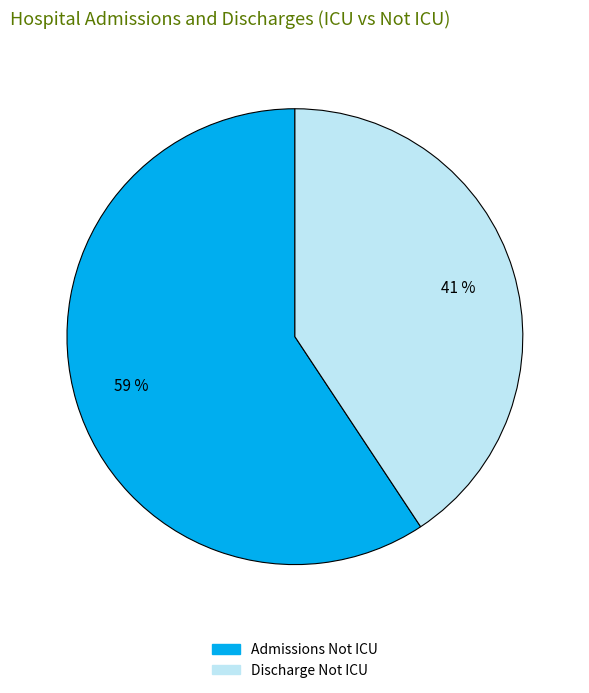

To the nearest percent, what is the average slice percentage?

50%